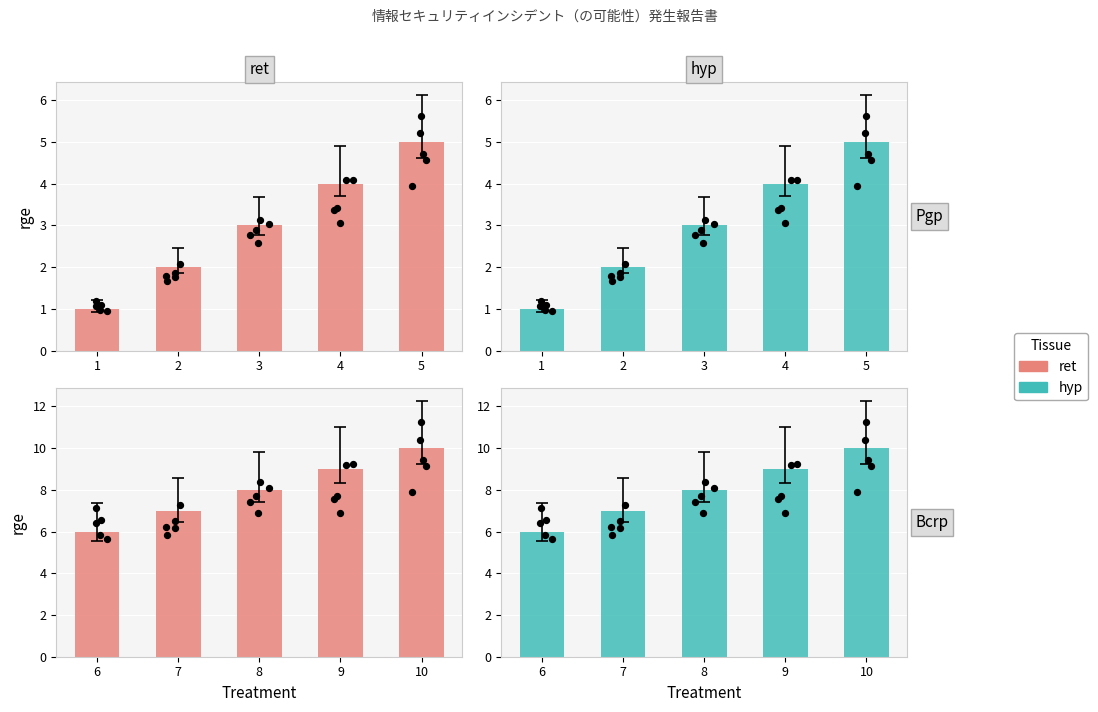

Which series has the largest total across all categories?

ret